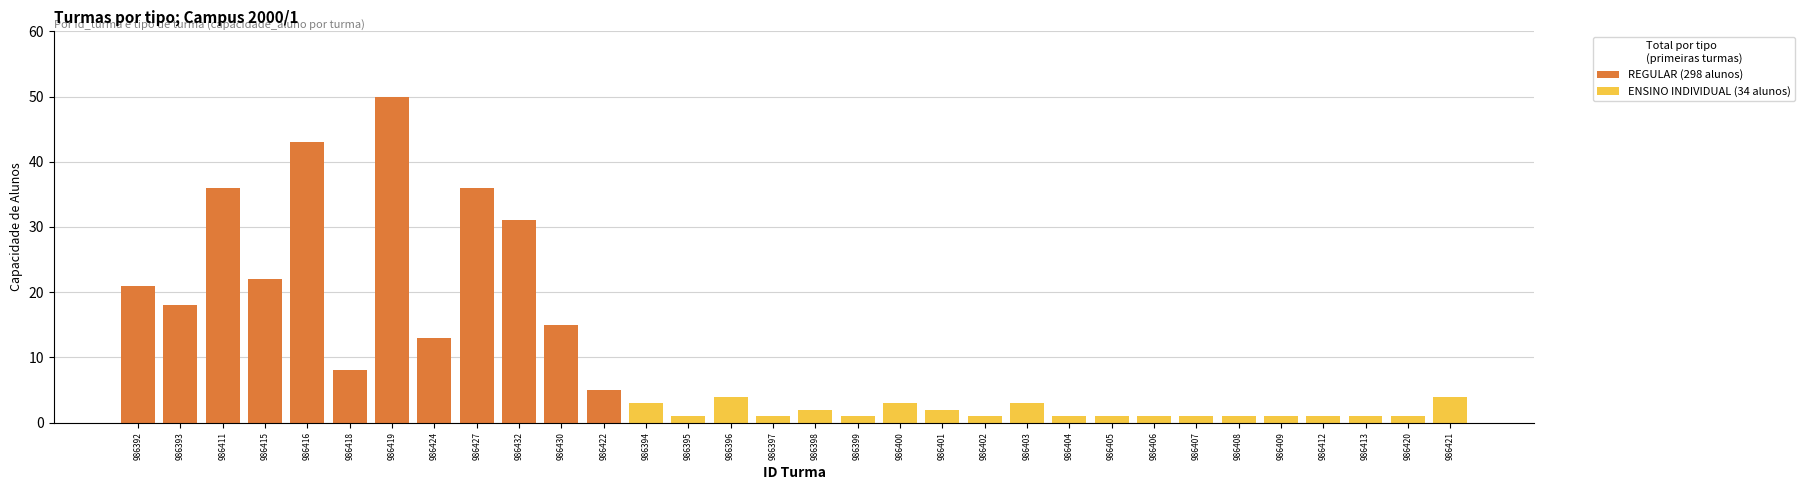

What is the difference between the ENSINO INDIVIDUAL values at 986395 and 986418?

1